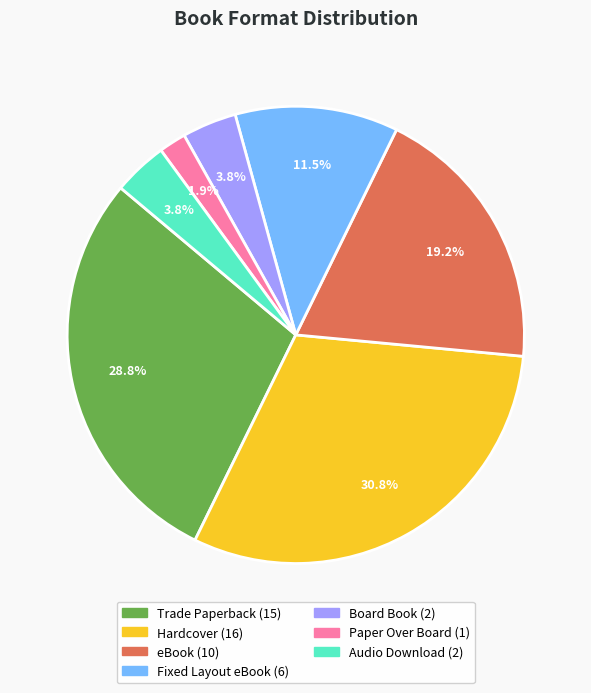

What is the ratio of the value at Fixed Layout eBook to the value at Audio Download?

3.0